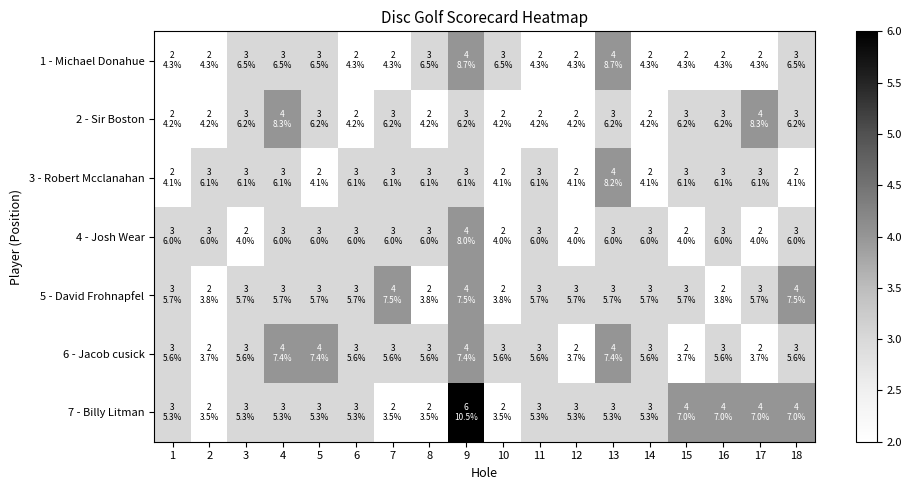

Reading left to right, what are all the values shown in this chart?

1 - Michael Donahue: 1=2	2=2	3=3	4=3	5=3	6=2	7=2	8=3	9=4	10=3	11=2	12=2	13=4	14=2	15=2	16=2	17=2	18=3
2 - Sir Boston: 1=2	2=2	3=3	4=4	5=3	6=2	7=3	8=2	9=3	10=2	11=2	12=2	13=3	14=2	15=3	16=3	17=4	18=3
3 - Robert Mcclanahan: 1=2	2=3	3=3	4=3	5=2	6=3	7=3	8=3	9=3	10=2	11=3	12=2	13=4	14=2	15=3	16=3	17=3	18=2
4 - Josh Wear: 1=3	2=3	3=2	4=3	5=3	6=3	7=3	8=3	9=4	10=2	11=3	12=2	13=3	14=3	15=2	16=3	17=2	18=3
5 - David Frohnapfel: 1=3	2=2	3=3	4=3	5=3	6=3	7=4	8=2	9=4	10=2	11=3	12=3	13=3	14=3	15=3	16=2	17=3	18=4
6 - Jacob cusick: 1=3	2=2	3=3	4=4	5=4	6=3	7=3	8=3	9=4	10=3	11=3	12=2	13=4	14=3	15=2	16=3	17=2	18=3
7 - Billy Litman: 1=3	2=2	3=3	4=3	5=3	6=3	7=2	8=2	9=6	10=2	11=3	12=3	13=3	14=3	15=4	16=4	17=4	18=4